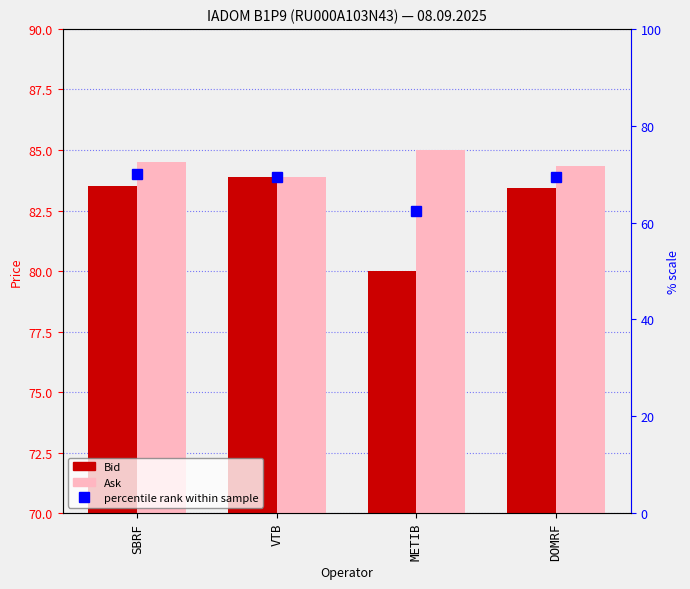

How many bars are there in each group?

2